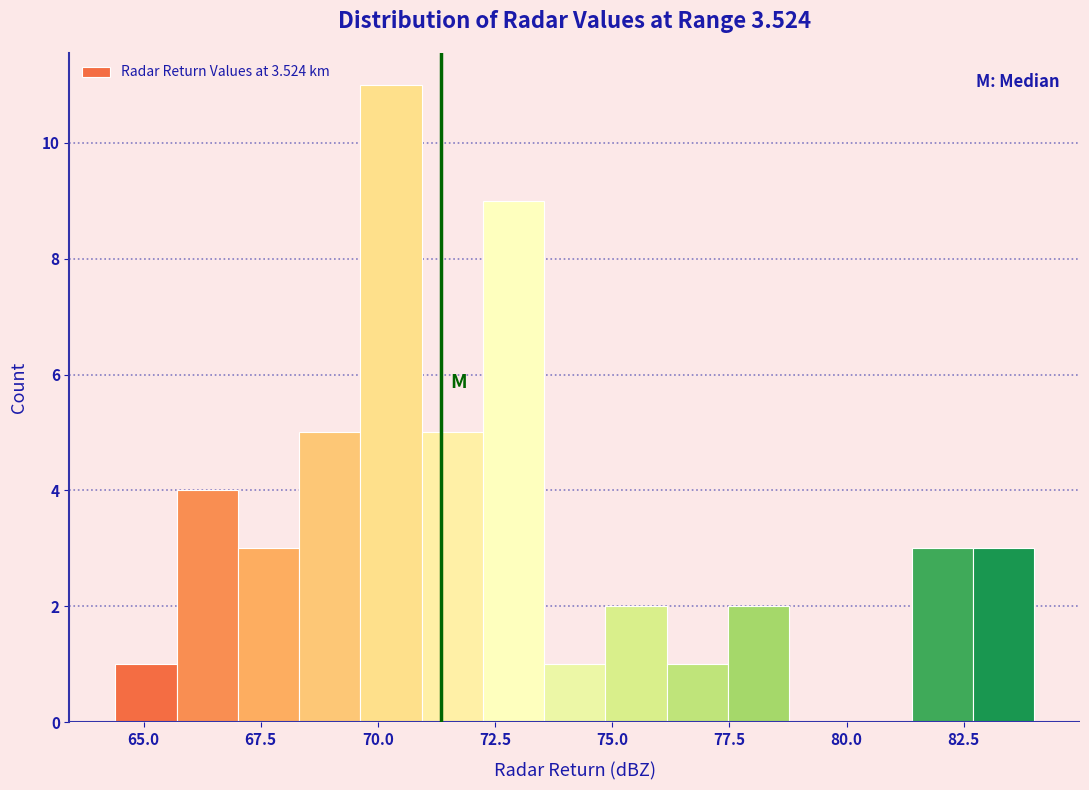

Read against the x-axis, roughly where is the centre of the tallest bar?

70.5